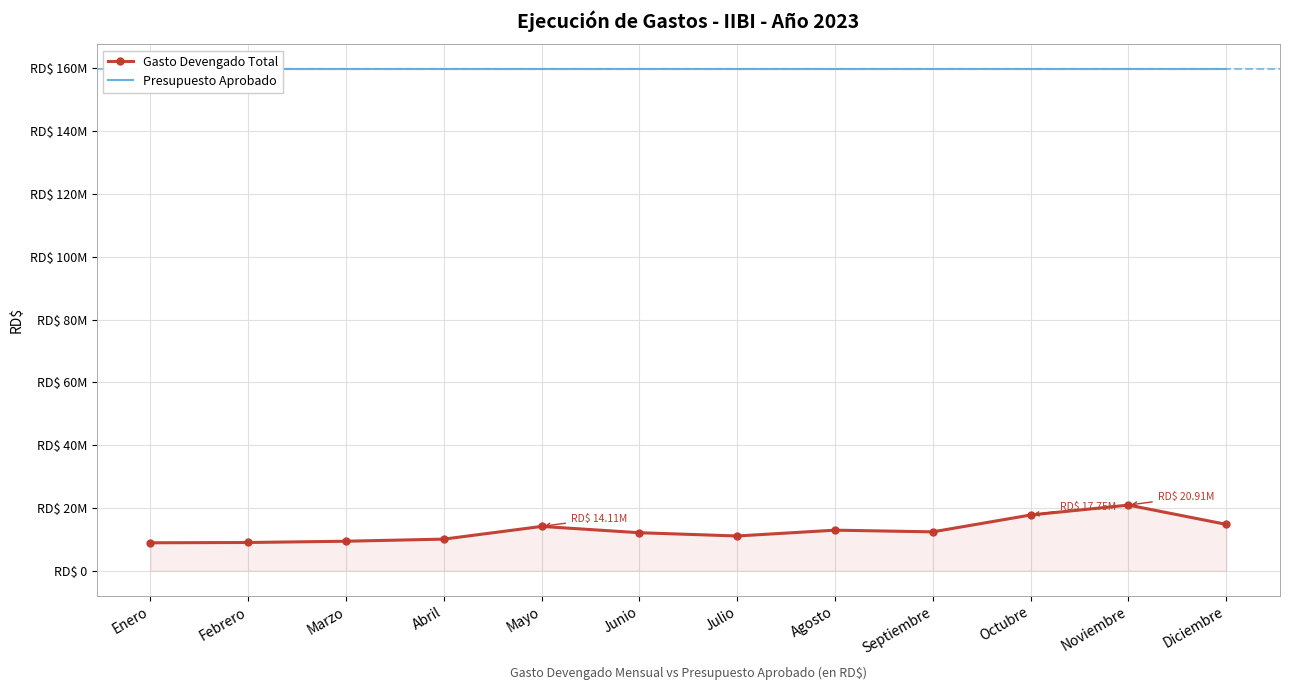

How many series are shown in this chart?

2